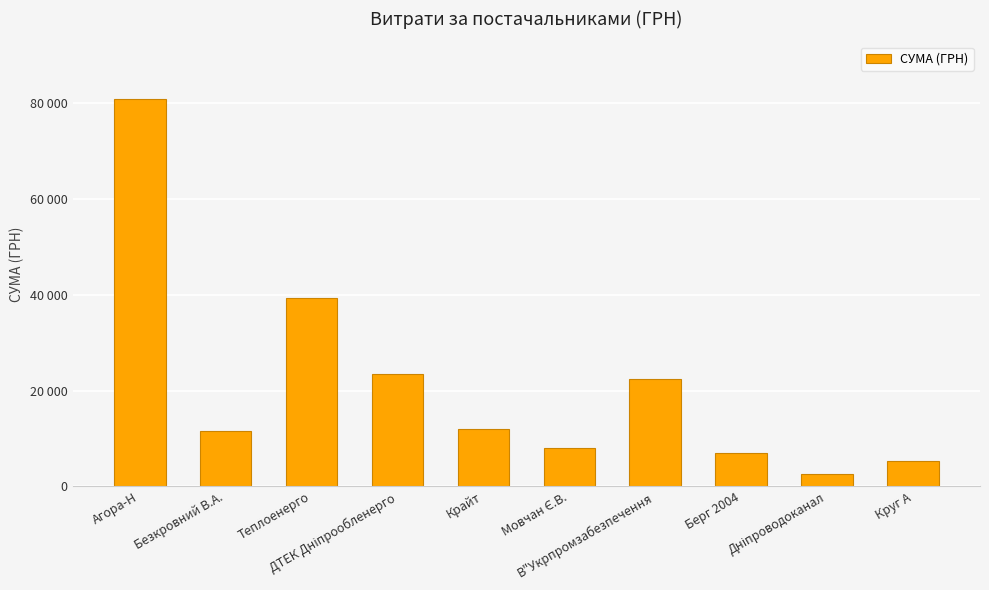

What is the value of the 8th bar from the left?

6988.9